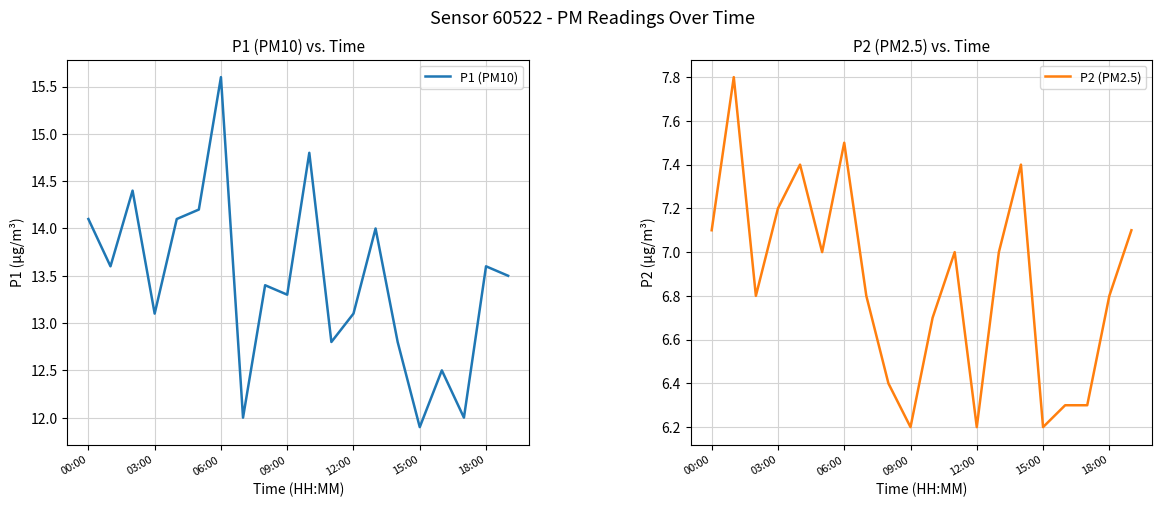

Is it true that P1 (PM10) equals 13.1 at 03:00?

True